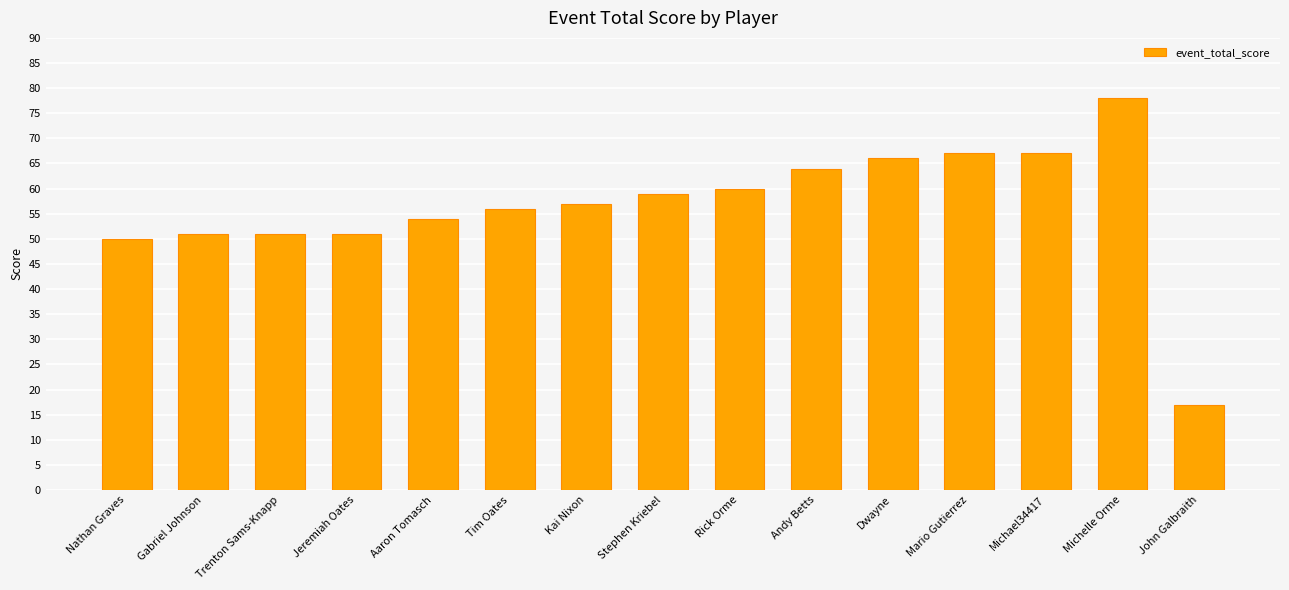

Is it true that the value at Stephen Kriebel is 59?

True